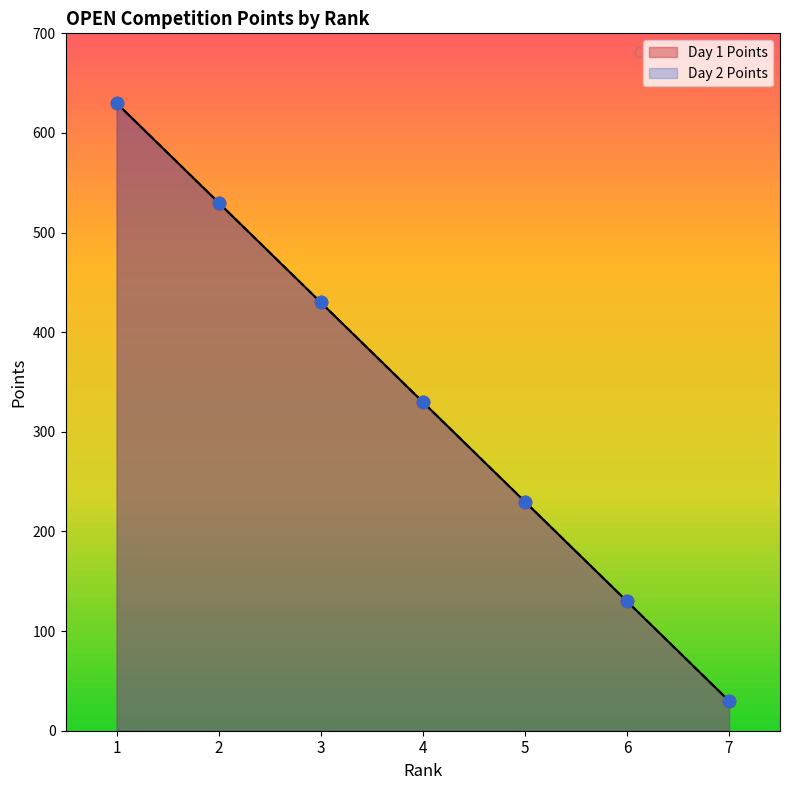

What are all the series names shown in the legend?

Day 1 Points, Day 2 Points